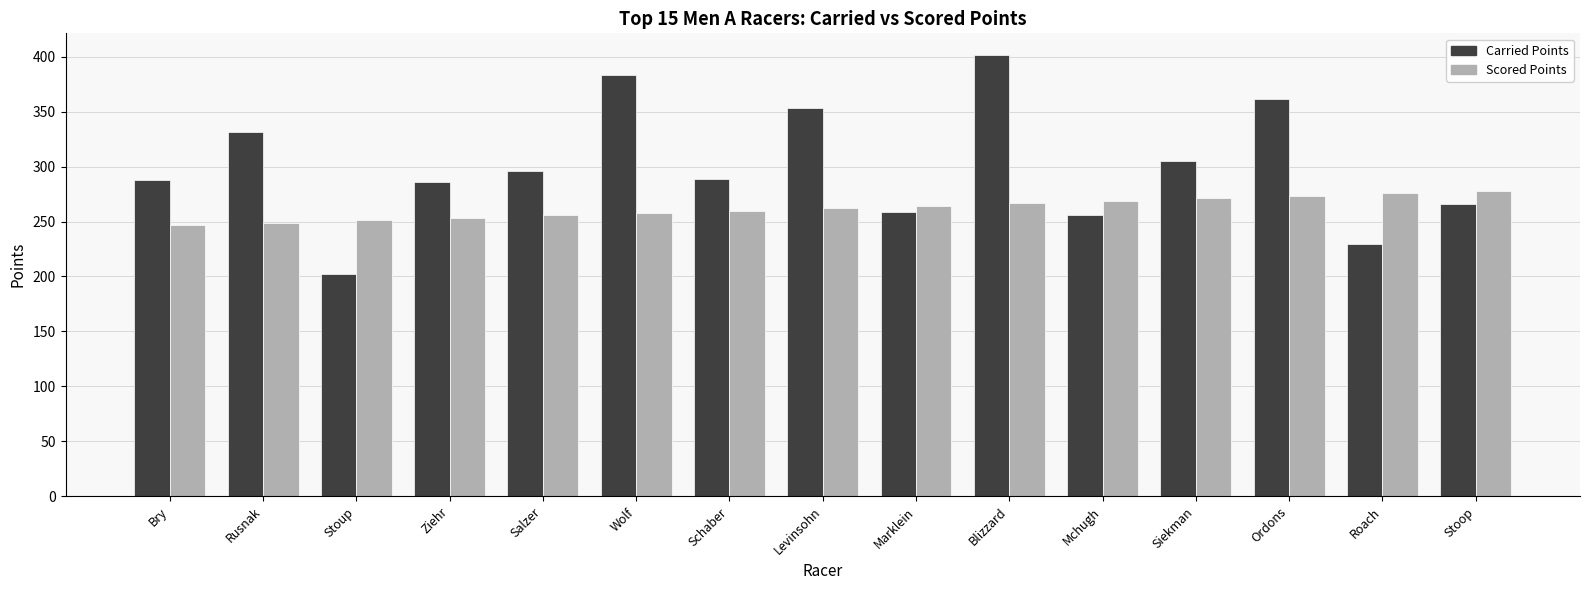

Rank the series at Levinsohn from highest to lowest value.

Carried Points, Scored Points